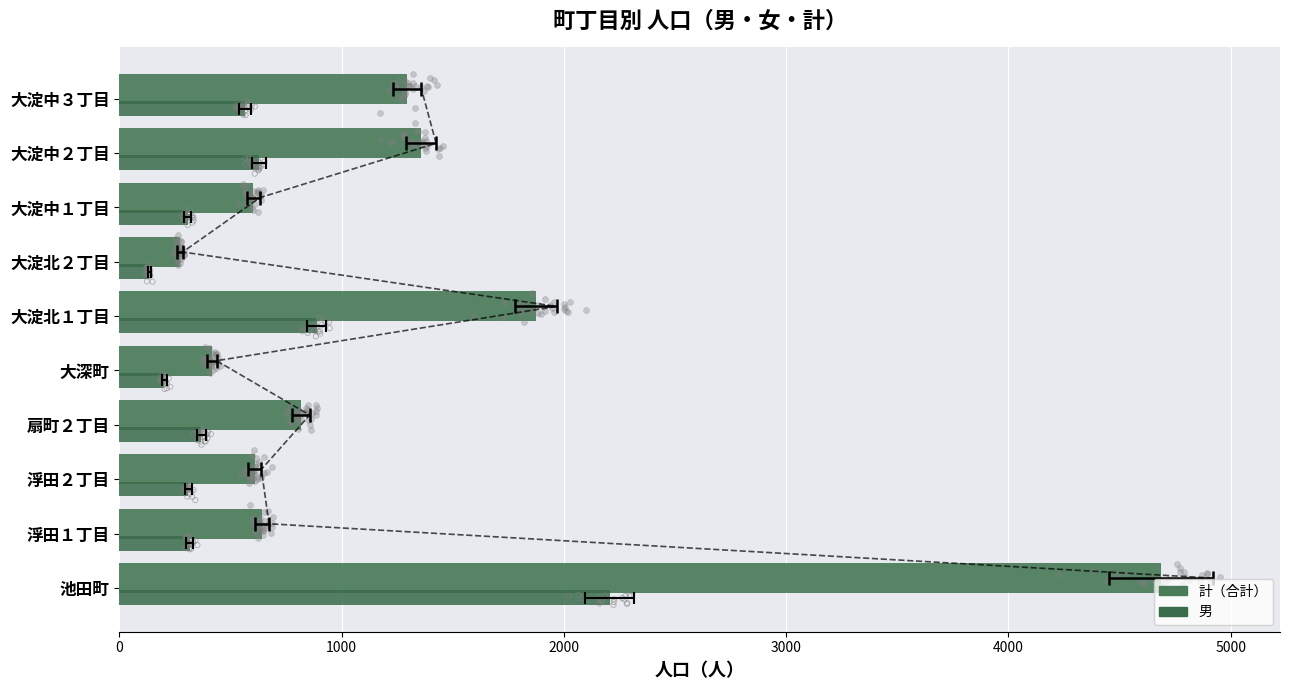

Is the value of 男 at 大淀中３丁目 greater than the value of 計 at 扇町２丁目?

No